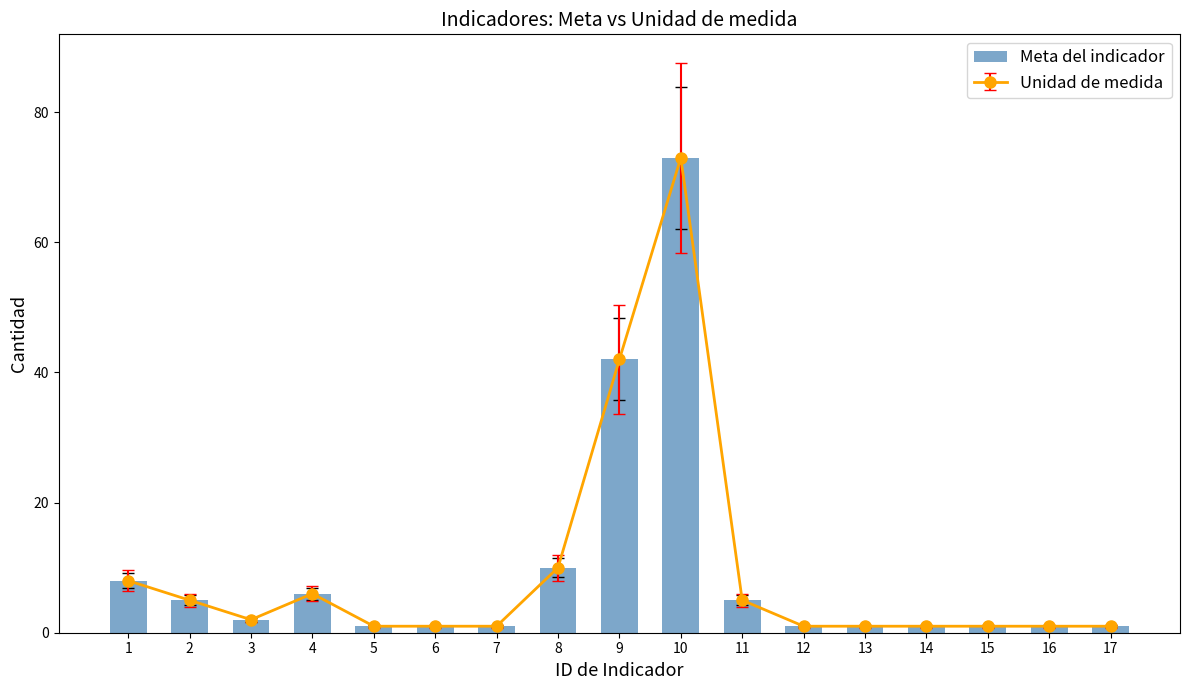

The value at 8 is 10. True or false?

True